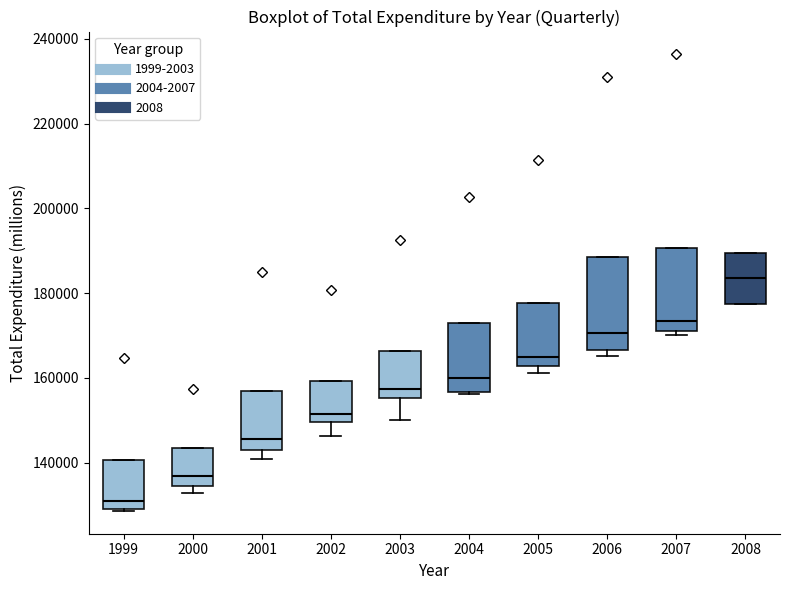

Reading left to right, transcribe this box plot: for each box, give where its median line is, the range the box spans, and where its two whiskers end, as read against the y-axis. The values are not printed on the chart, so give them approximately, as read against the axis.

1999: median 130000, box 128000 to 140000, whiskers 128000 to 140000
2000: median 136000, box 134000 to 144000, whiskers 132000 to 144000
2001: median 146000, box 142000 to 156000, whiskers 140000 to 156000
2002: median 152000, box 150000 to 160000, whiskers 146000 to 160000
2003: median 158000, box 156000 to 166000, whiskers 150000 to 166000
2004: median 160000, box 156000 to 172000, whiskers 156000 to 172000
2005: median 164000, box 162000 to 178000, whiskers 162000 (just below the box's lower edge) to 178000
2006: median 170000, box 166000 to 188000, whiskers 166000 (just below the box's lower edge) to 188000
2007: median 174000, box 172000 to 190000, whiskers 170000 to 190000
2008: median 184000, box 178000 to 190000, whiskers 178000 to 190000